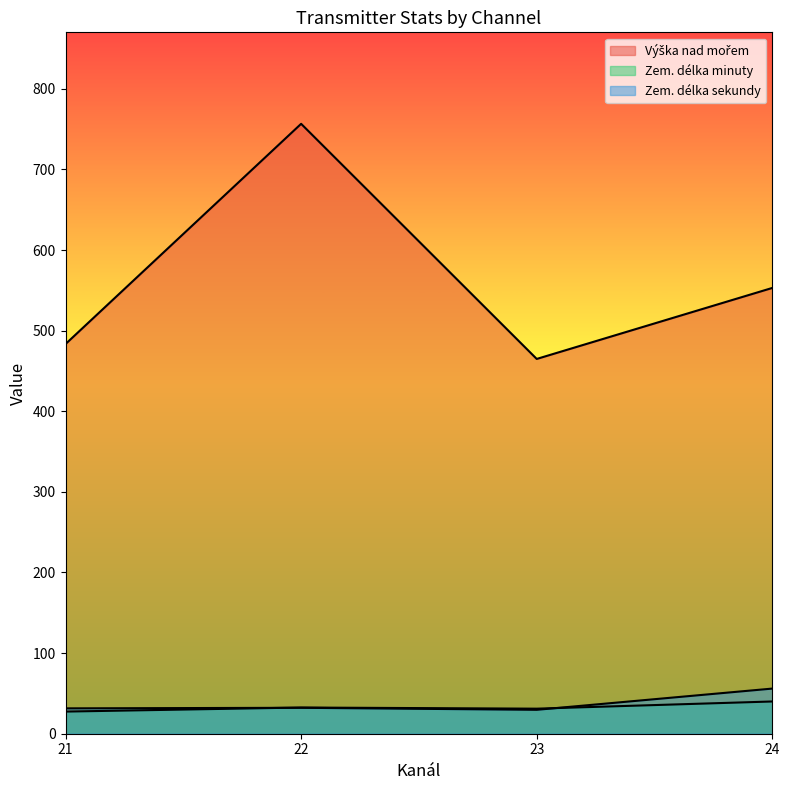

How many lines are shown in the chart?

3